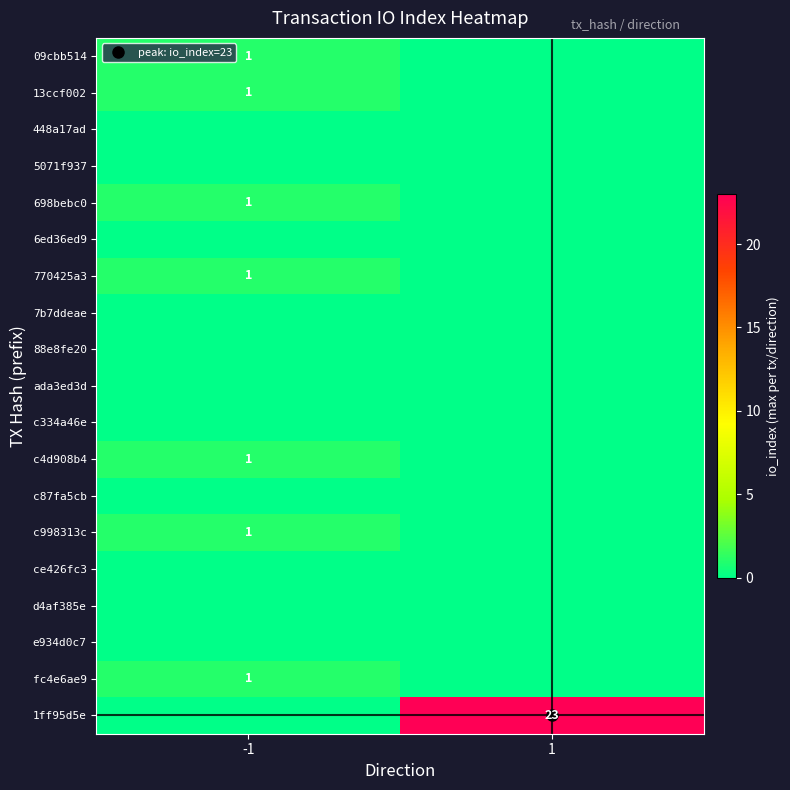

Count the 13ccf002 values in the range 0 to 1.

2